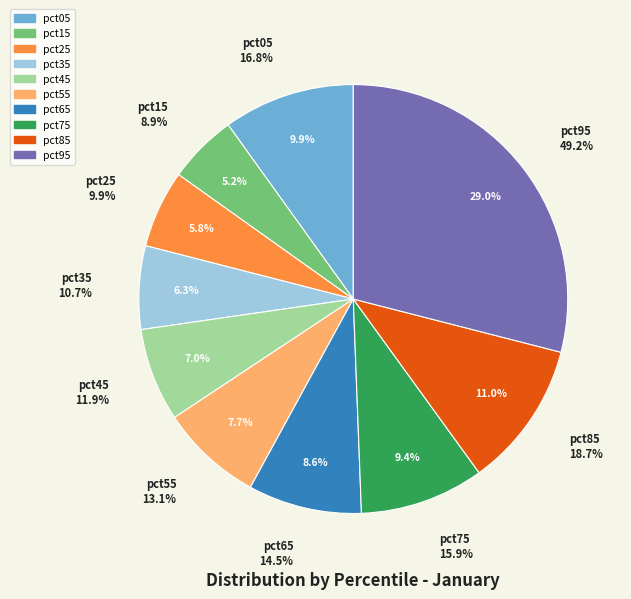

Does any single category account for the majority?

No